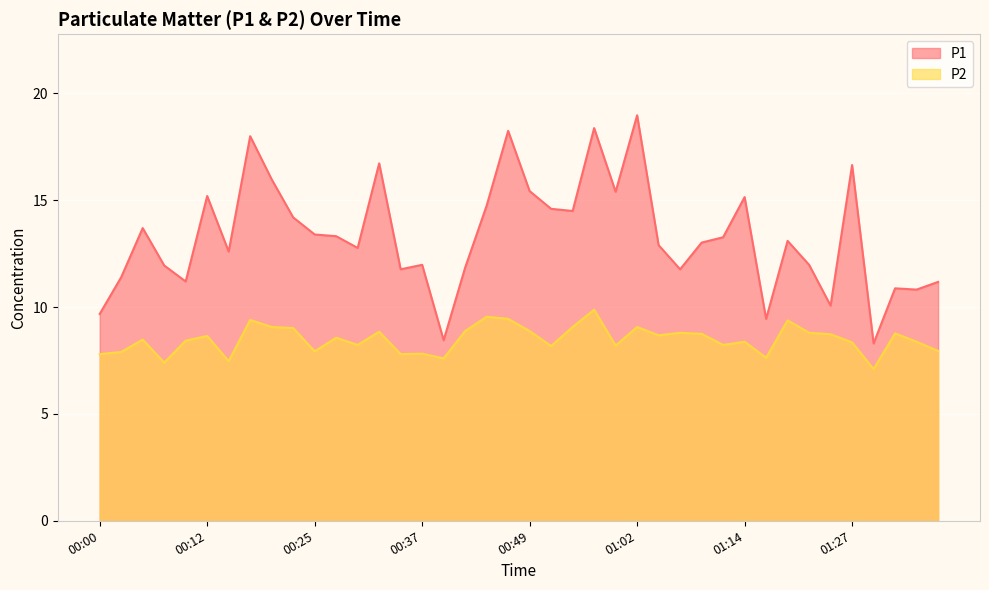

Where does the P1 series first go above 13?

00:05